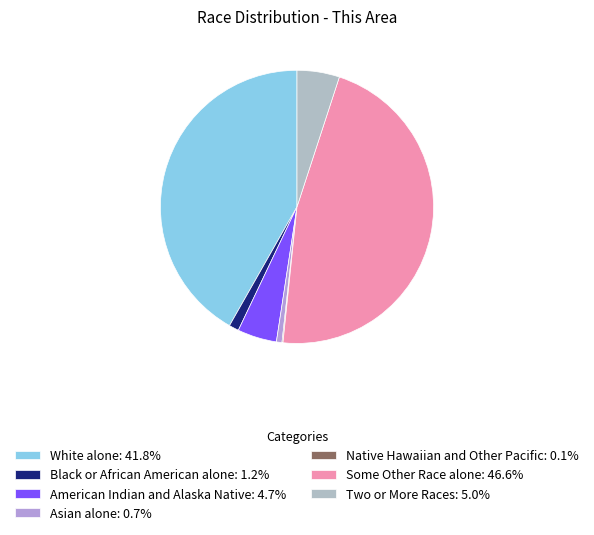

To the nearest percent, what percentage of the pie is White alone?

42%